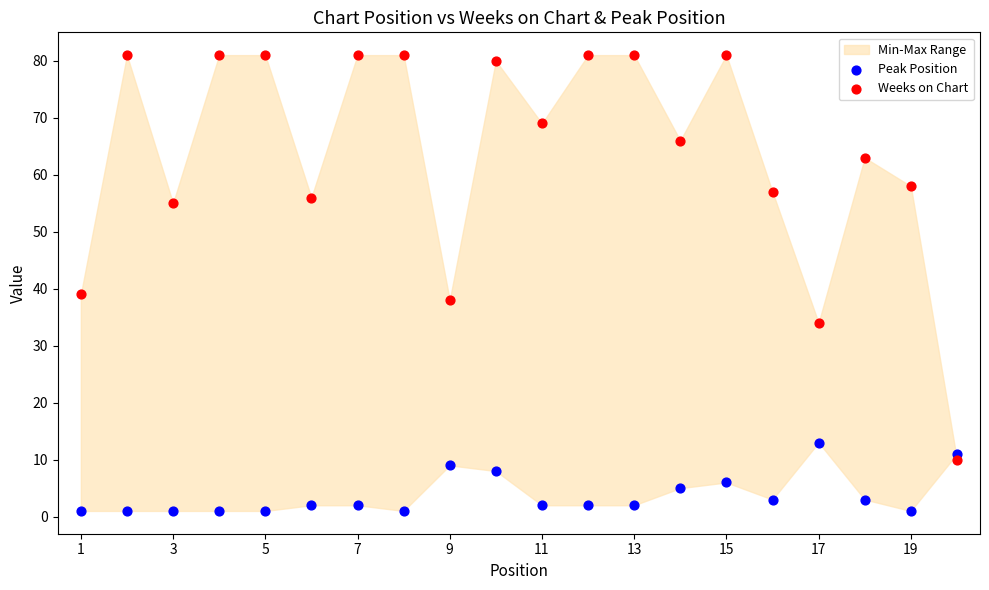

Across all data points, what is the range of Y values (max minus min)?

80